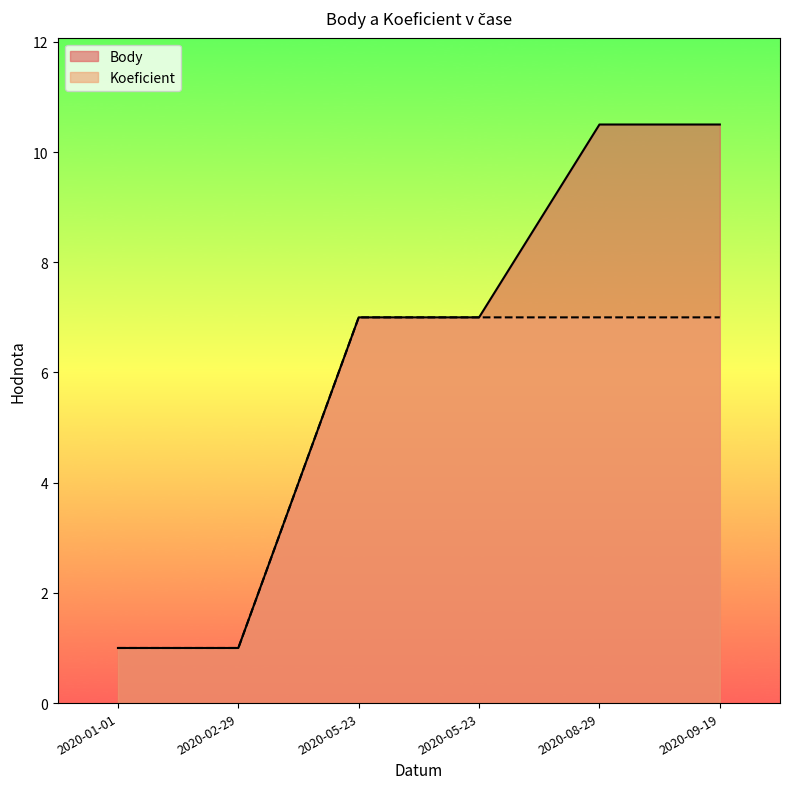

True or false: Koeficient and Body cross at least once.

False